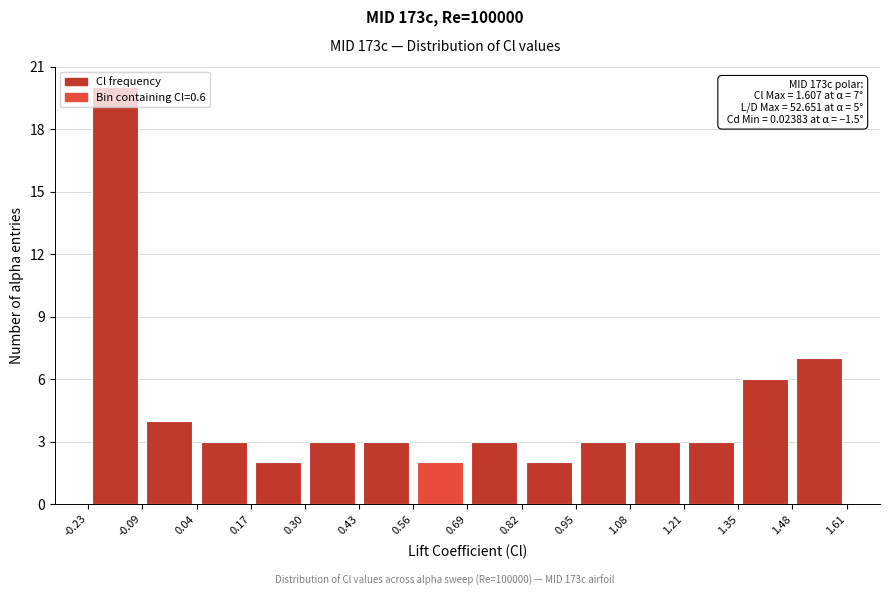

Over which range of the x-axis is the bar tallest?

-0.23 to -0.09